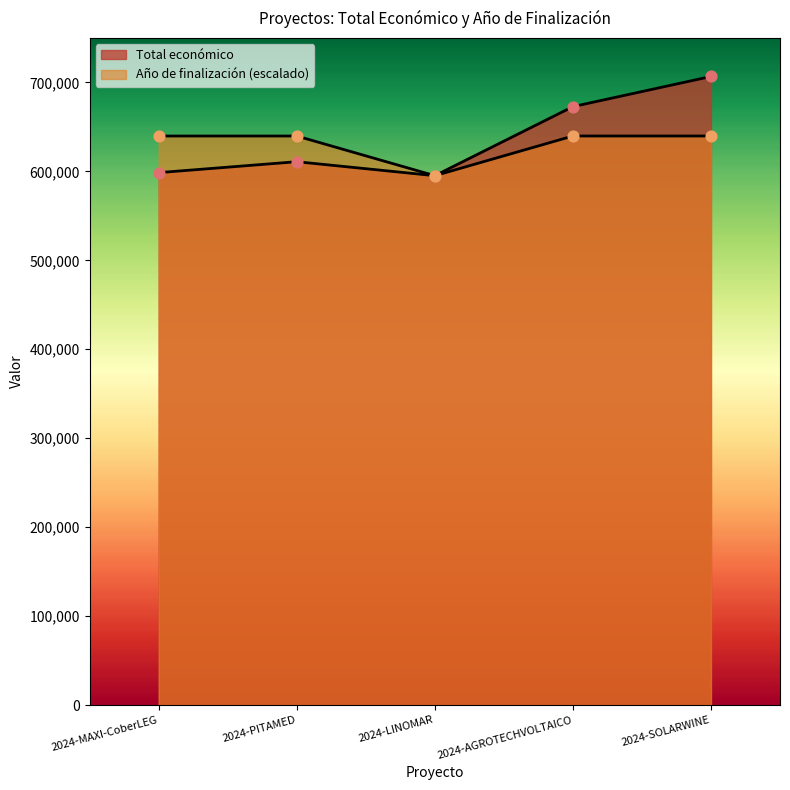

What are all the series names shown in the legend?

Total económico, Año de finalización